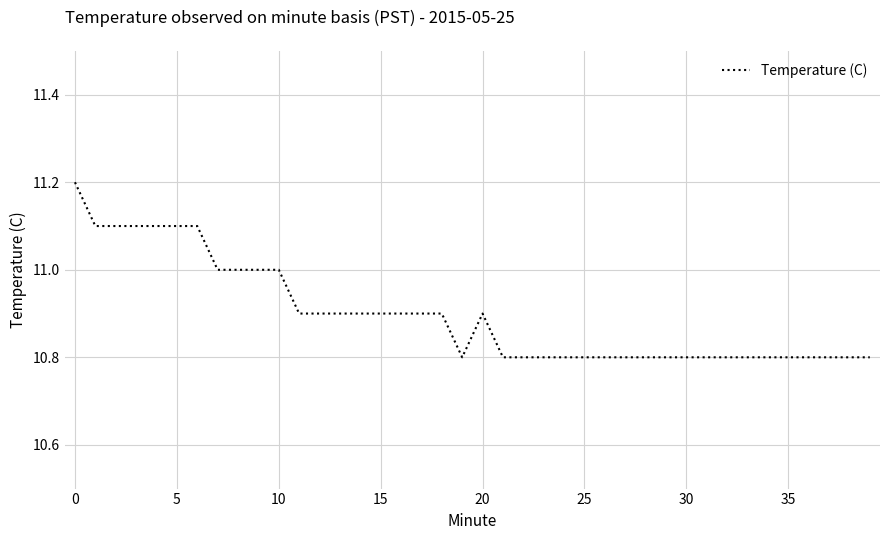

What is the minimum value shown in the chart?

10.8